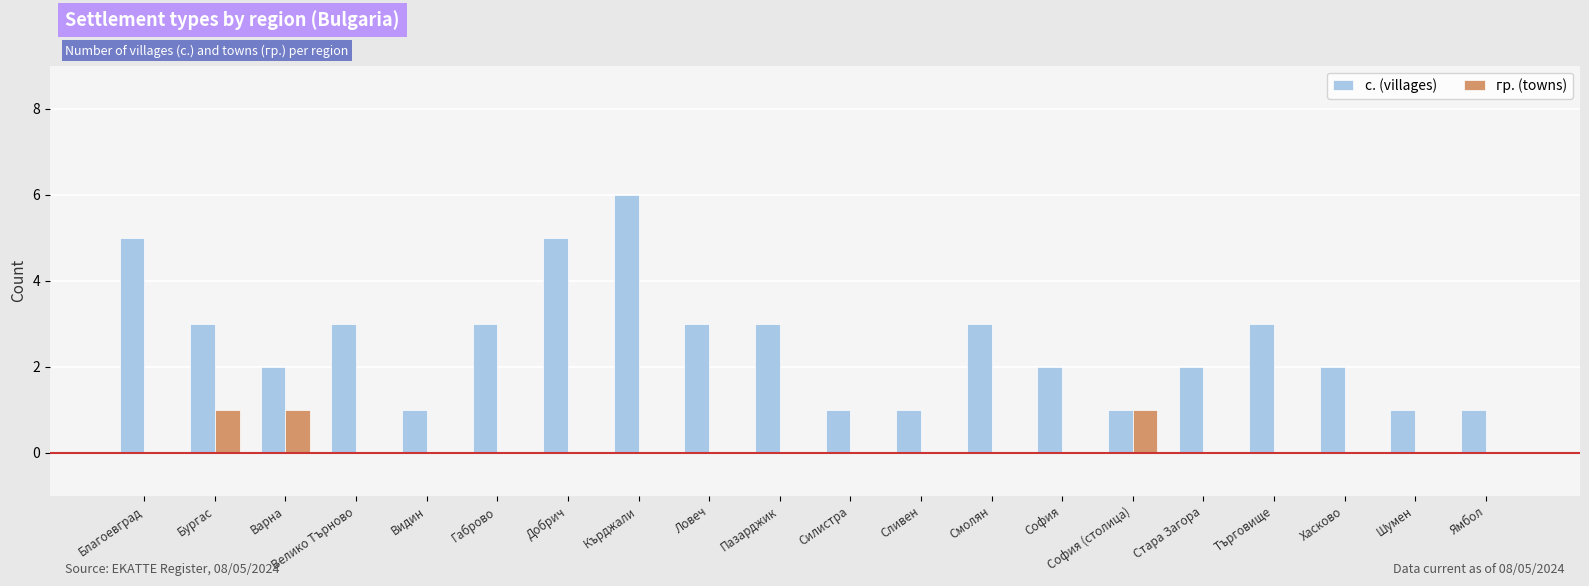

Between Велико Търново and Силистра, which series saw the biggest shift?

с. (villages)